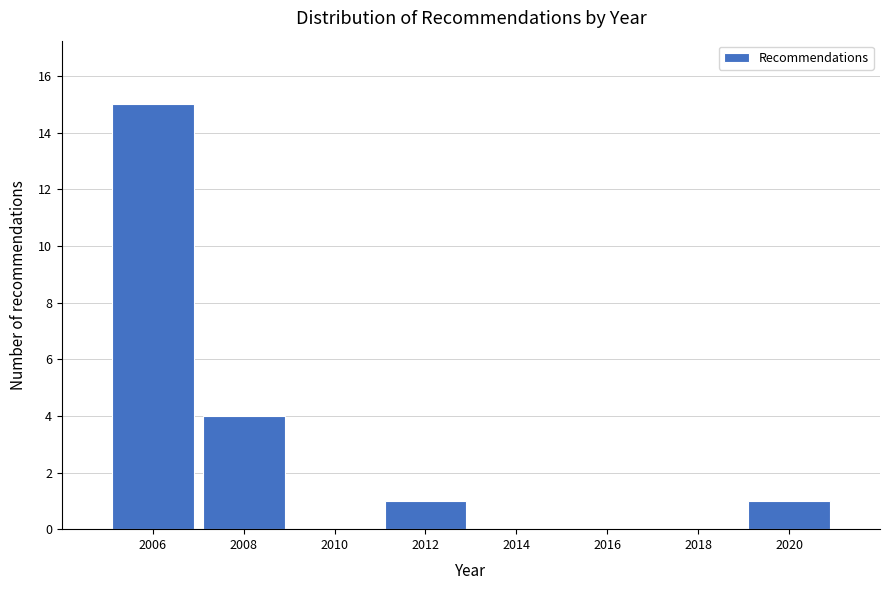

Reading right to left, what are all the values shown in this chart?

2020=1	2018=0	2016=0	2014=0	2012=1	2010=0	2008=4	2006=15